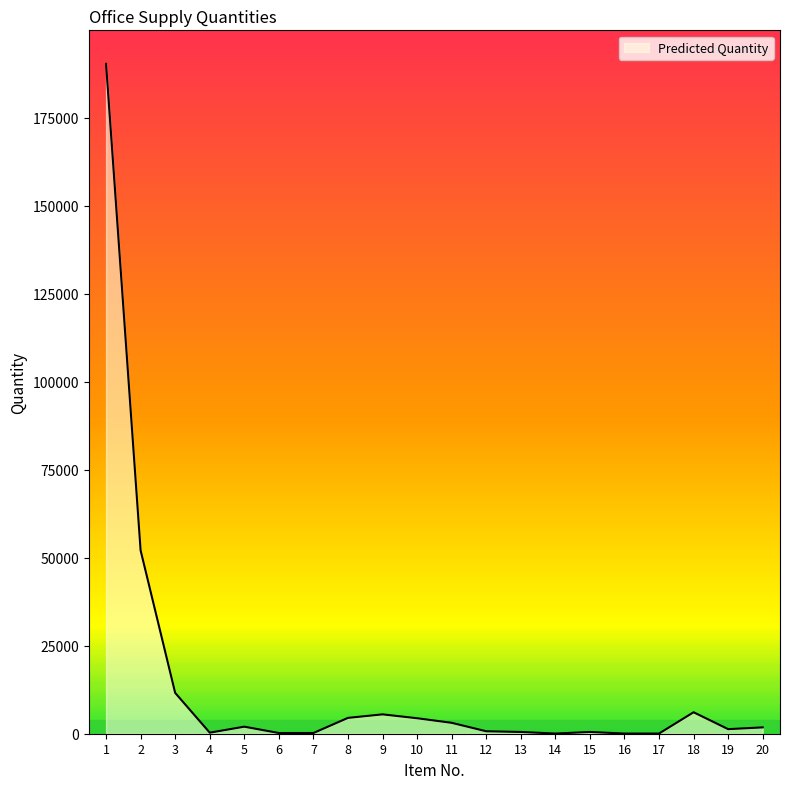

What is the difference between the maximum and minimum values?

190250